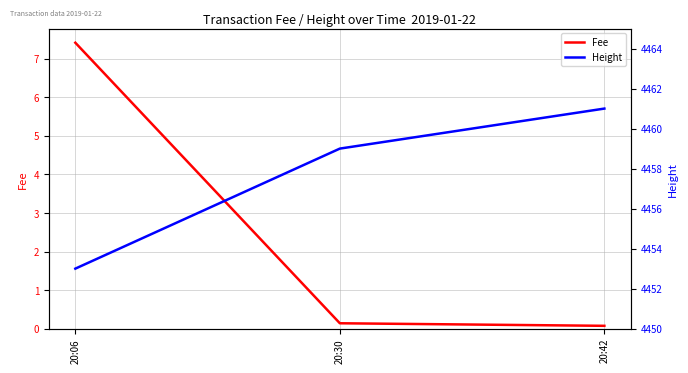

Does the chart display data point markers on the line(s)?

No